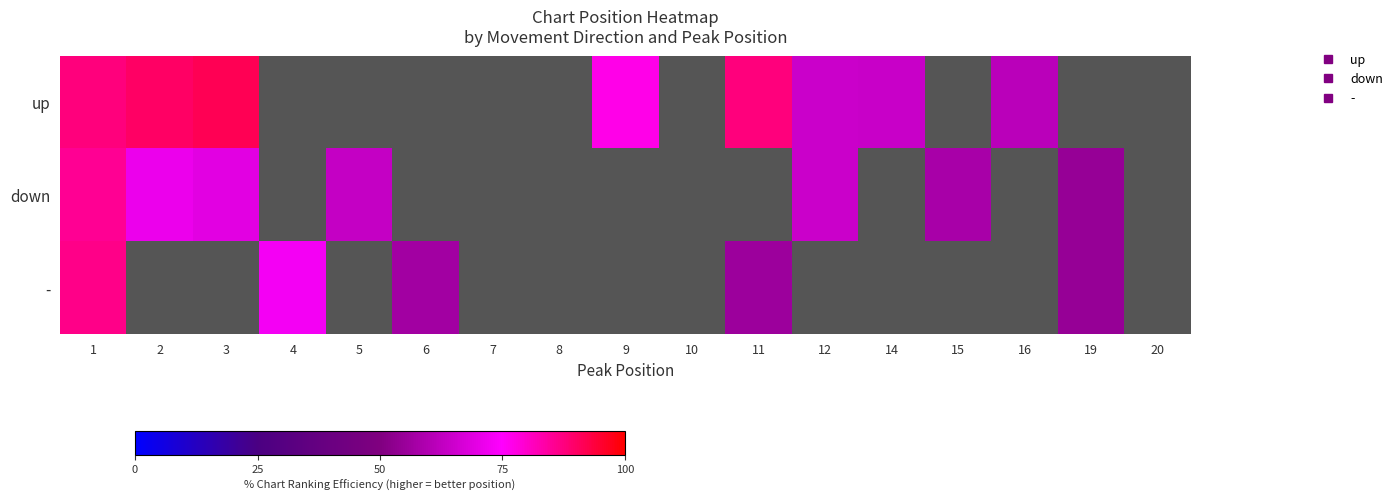

Rank the series by their average value, from highest to lowest.

up, down, -